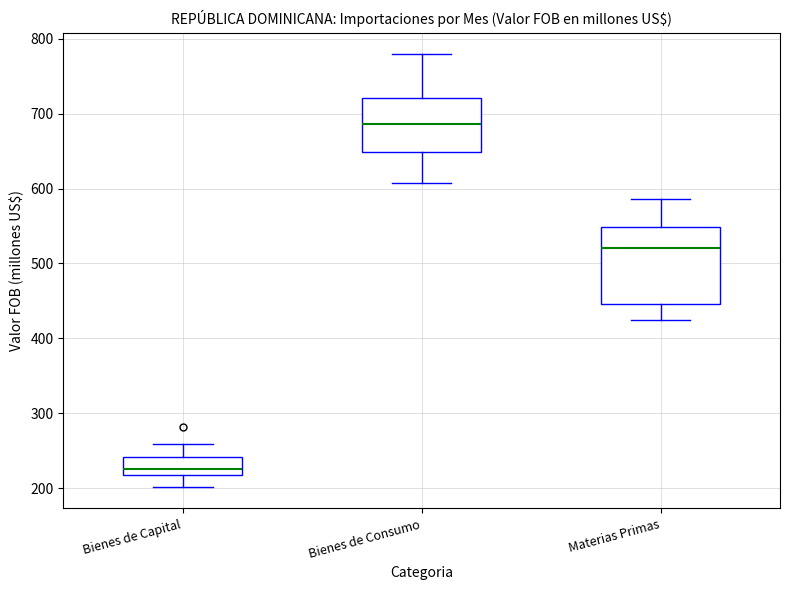

Reading left to right, transcribe this box plot: for each box, give where its median line is, the range the box spans, and where its two whiskers end, as read against the y-axis. The values are not printed on the chart, so give them approximately, as read against the axis.

Bienes de Capital: median 230, box 220 to 240, whiskers 200 to 260
Bienes de Consumo: median 690, box 650 to 720, whiskers 610 to 780
Materias Primas: median 520, box 450 to 550, whiskers 420 to 590